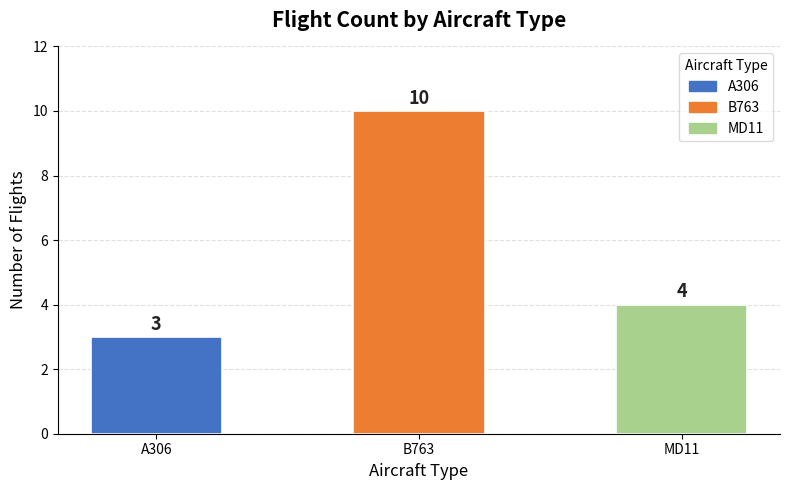

List the labels in order of value, largest first.

B763, MD11, A306